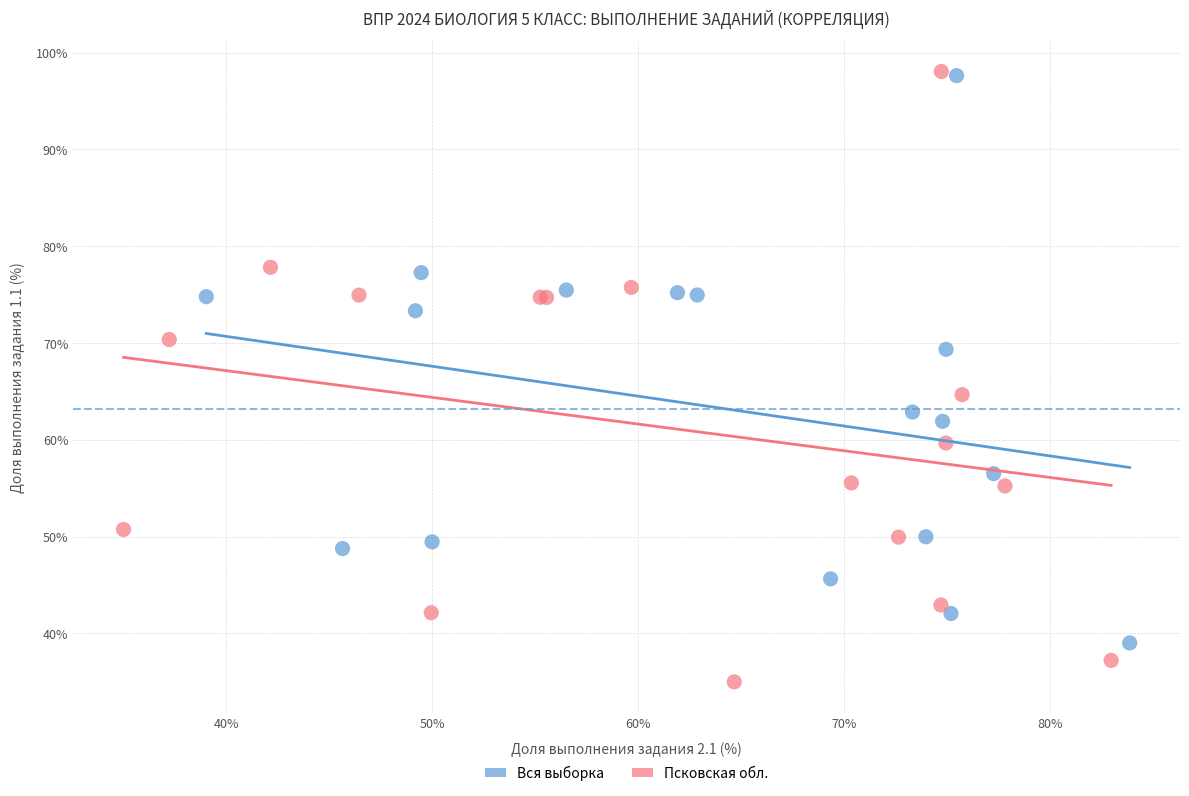

Which series has the largest Y range (max minus min)?

Псковская обл.